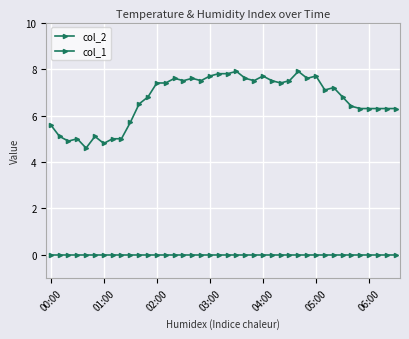

How many series are shown in this chart?

2